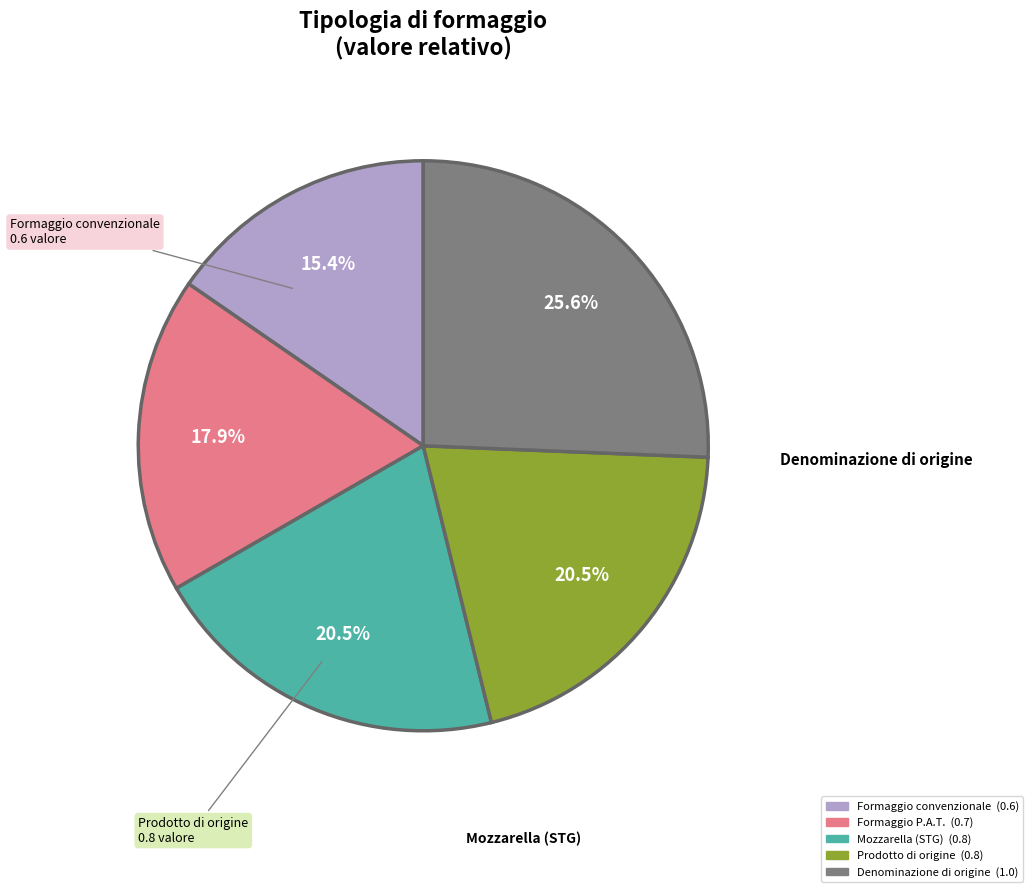

Is there a majority slice in this chart?

No